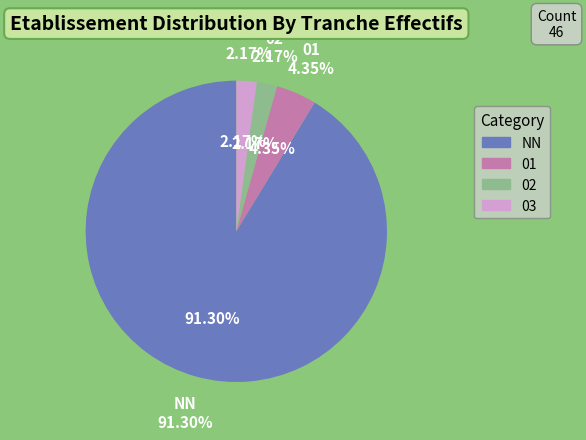

Count the number of slices in the pie.

4